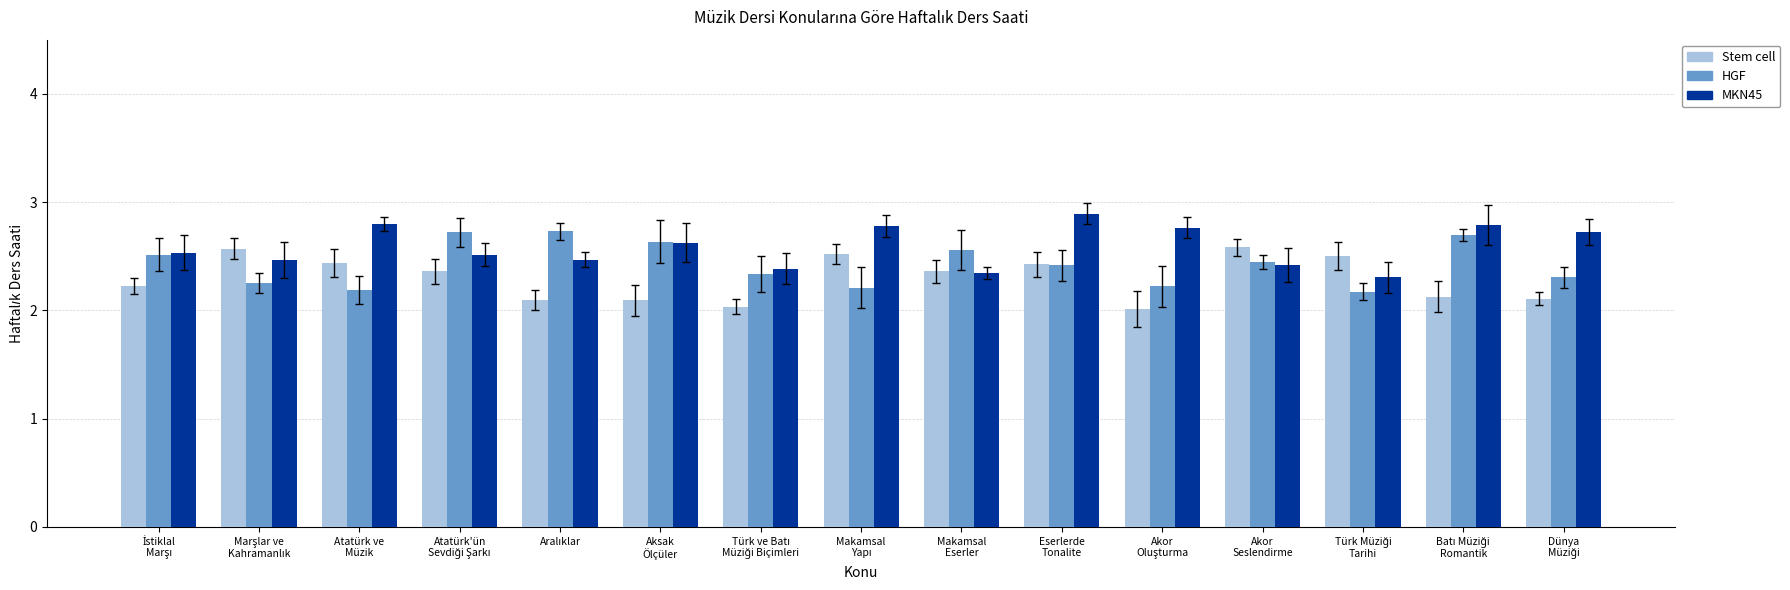

Does the chart contain stacked bars?

No